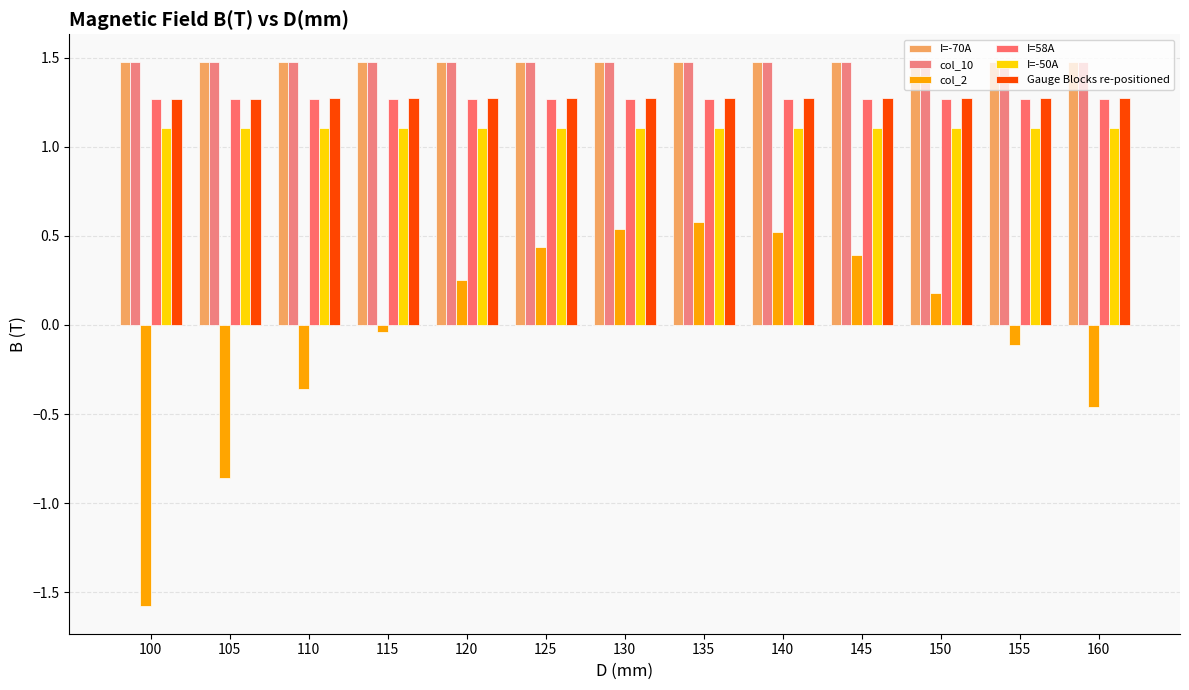

At 145, list the series in order from smallest to largest.

col_2, I=-50A, I=58A, Gauge Blocks re-positioned, col_10, I=-70A